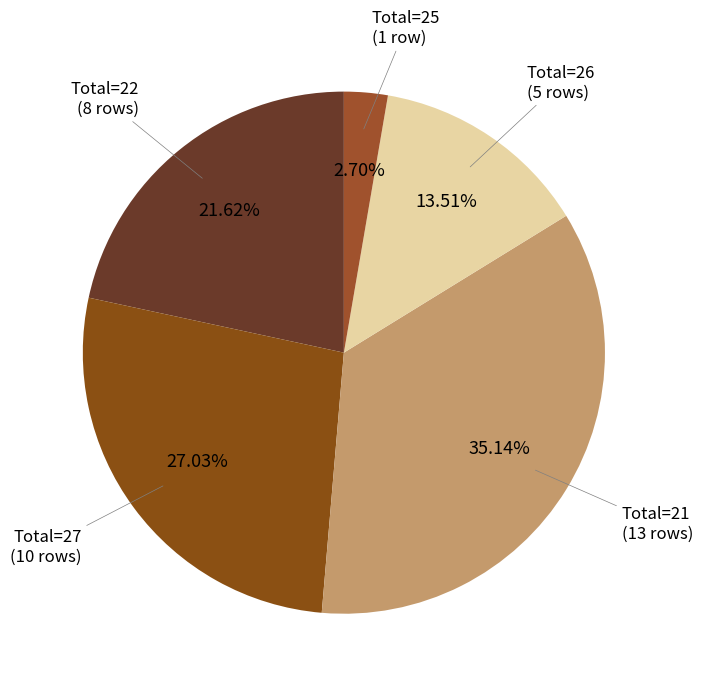

Which slice is the largest?

Total=21